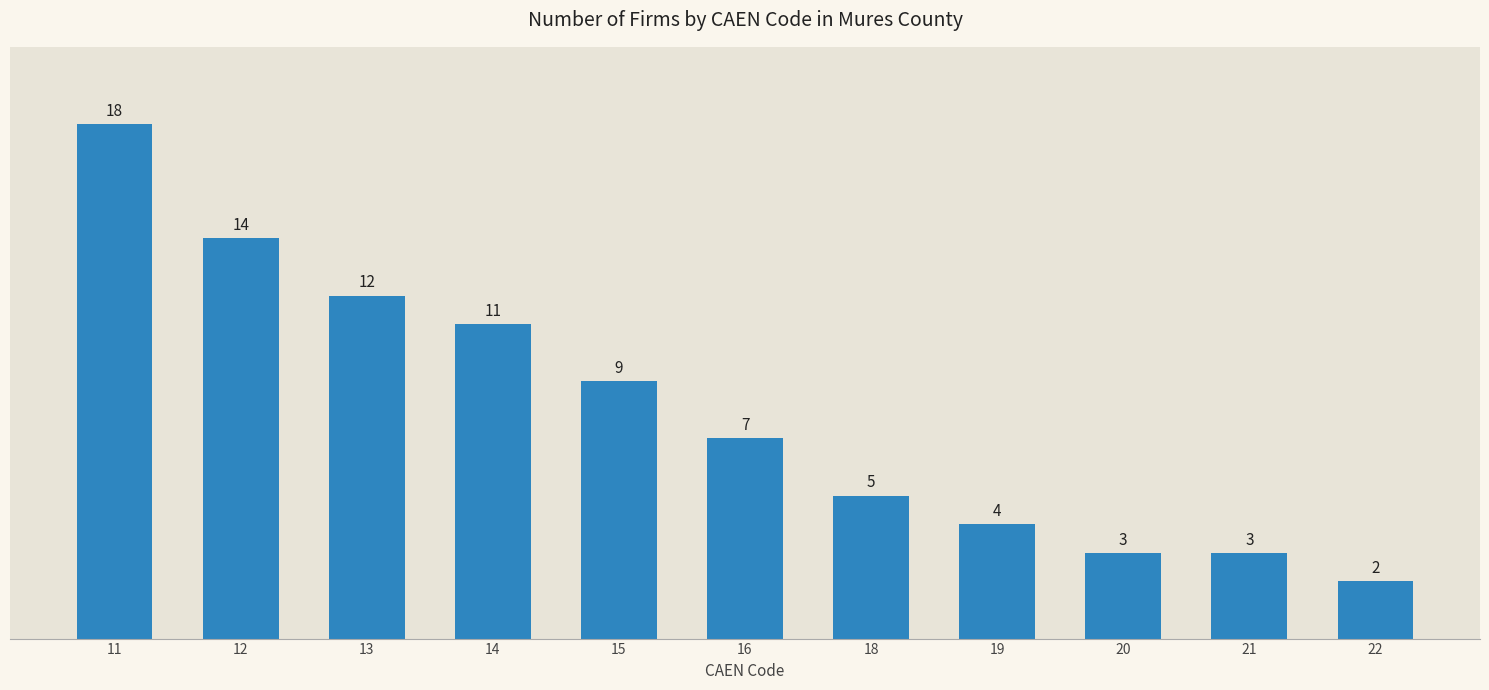

What is the greatest value displayed?

18